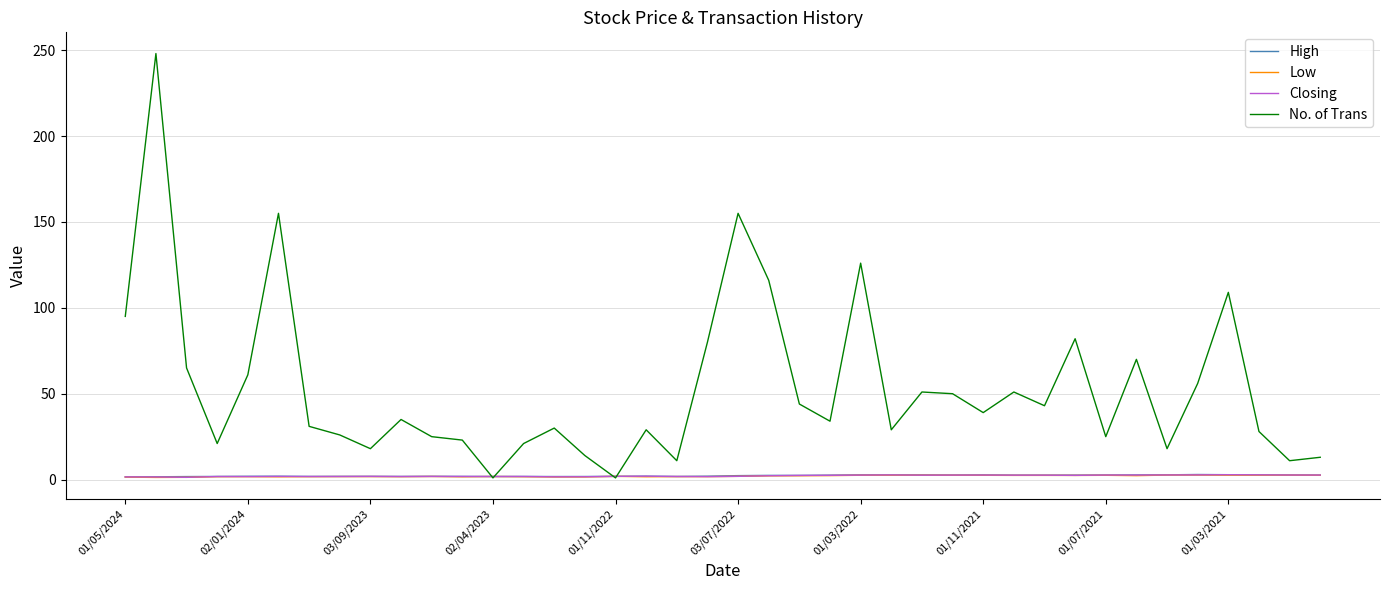

Which series has the largest total across all categories?

No. of Trans